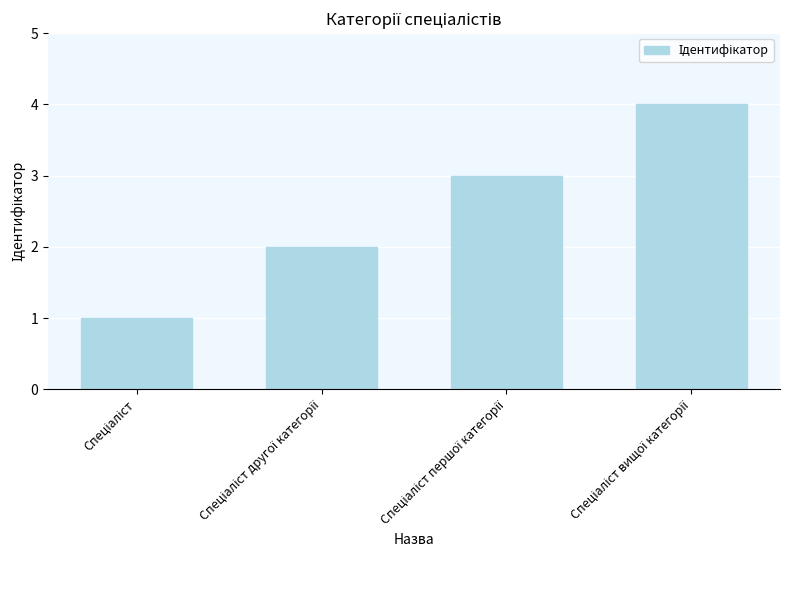

What is the smallest value displayed?

1